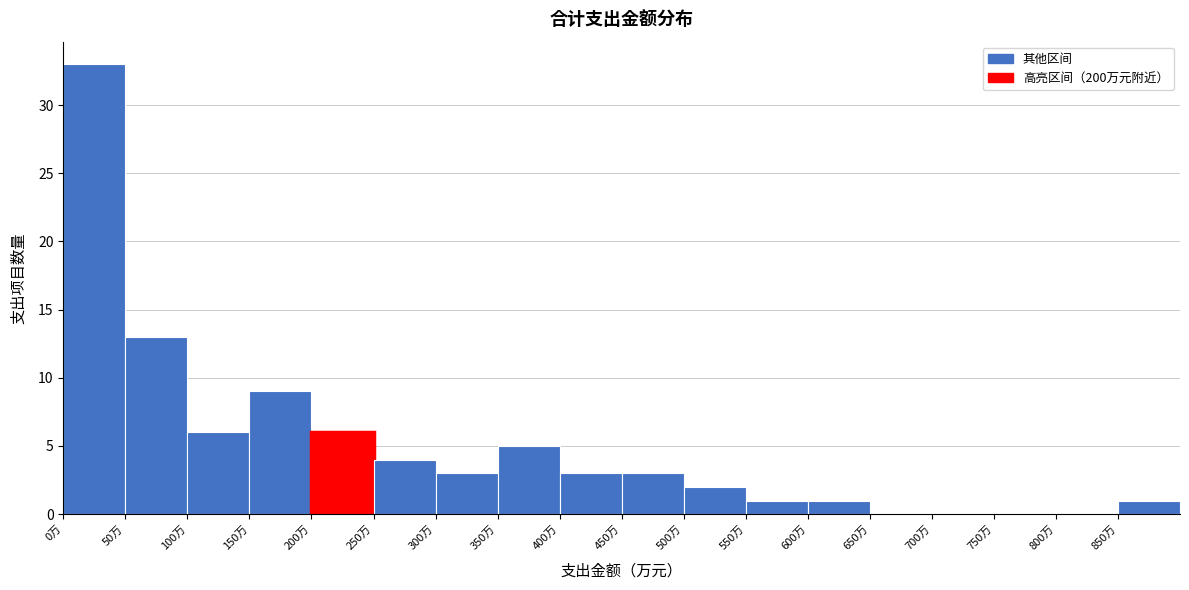

Which range on the x-axis has the tallest bar?

0 to 50